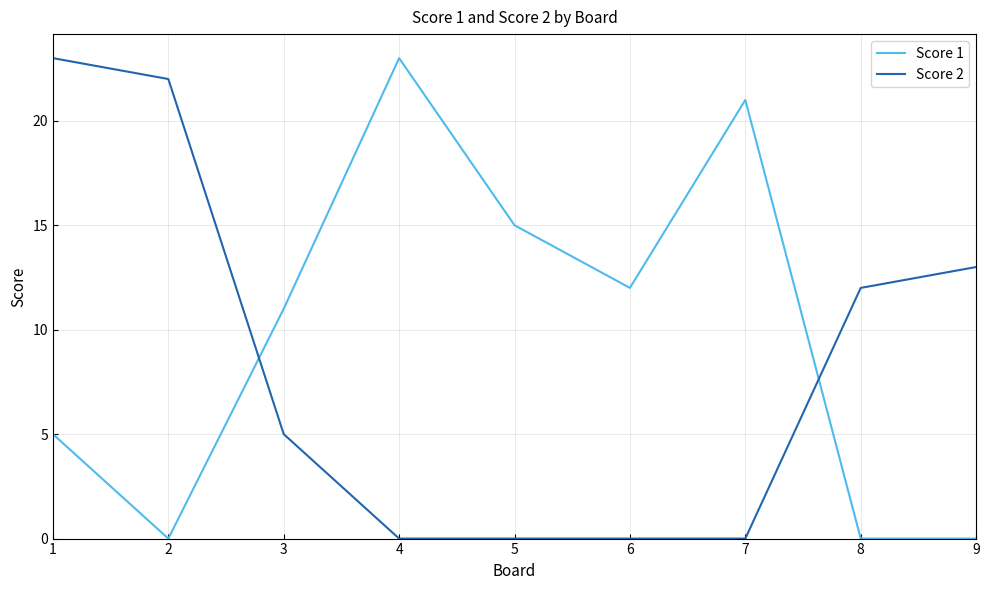

True or false: Score 1 has more than 1 points higher than both neighbors.

True